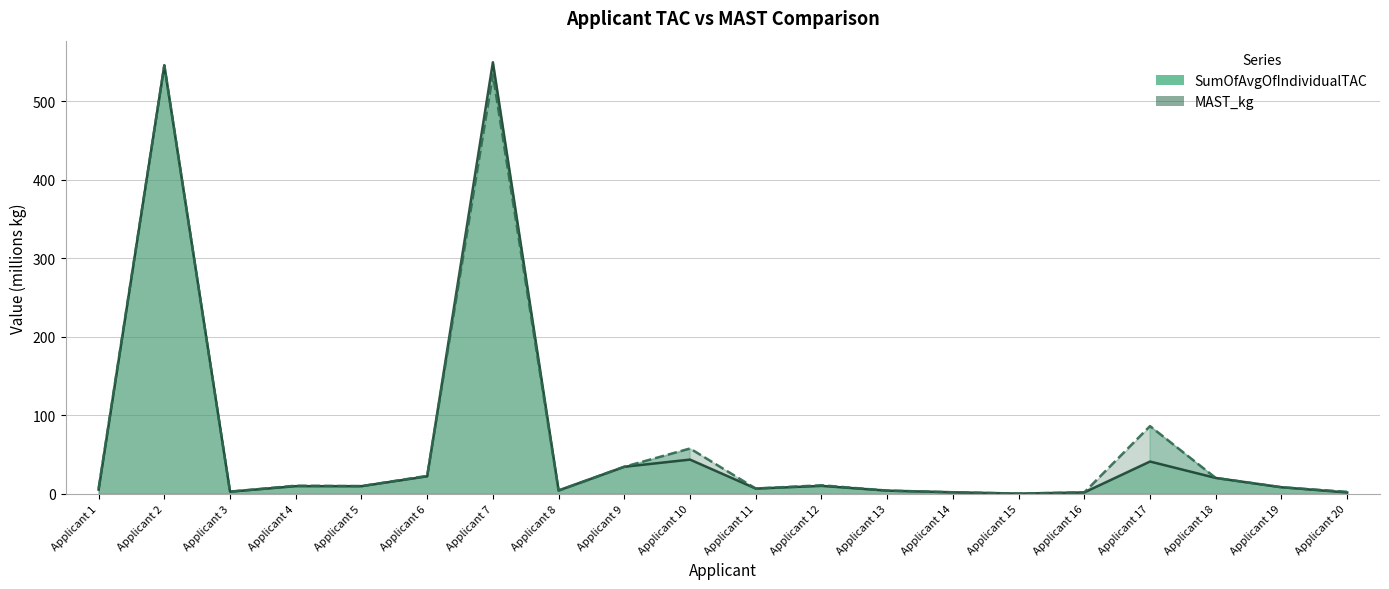

Does the chart display data point markers on the line(s)?

No